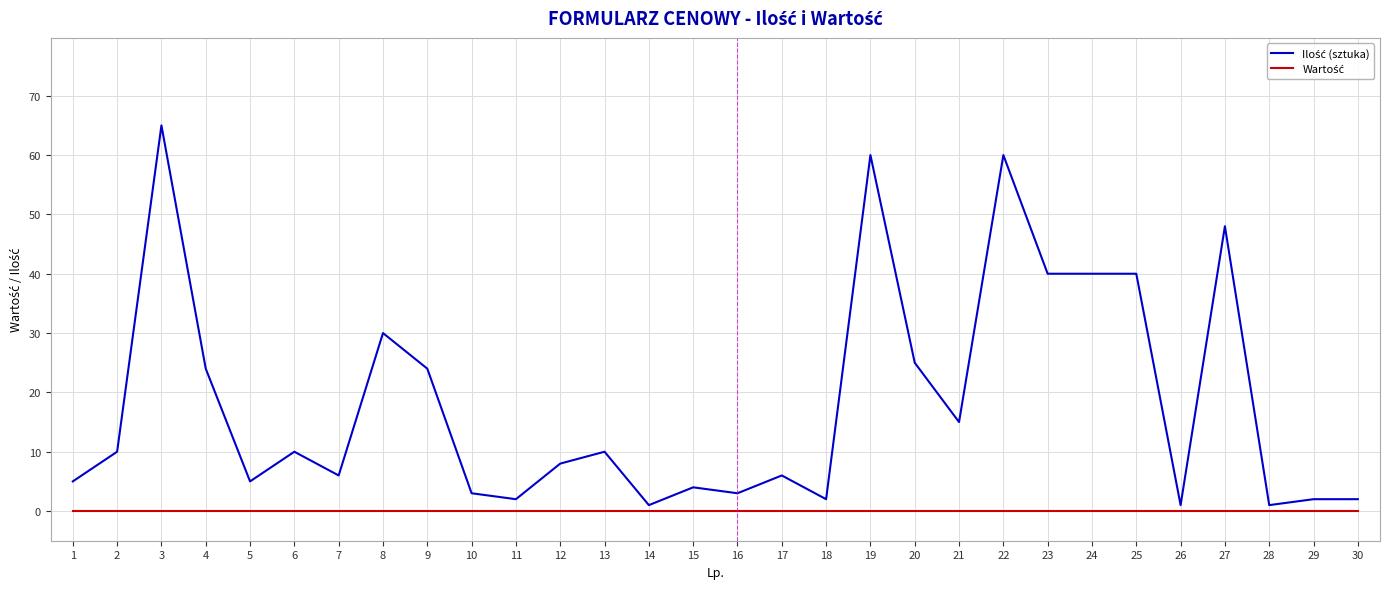

How many lines are shown in the chart?

2